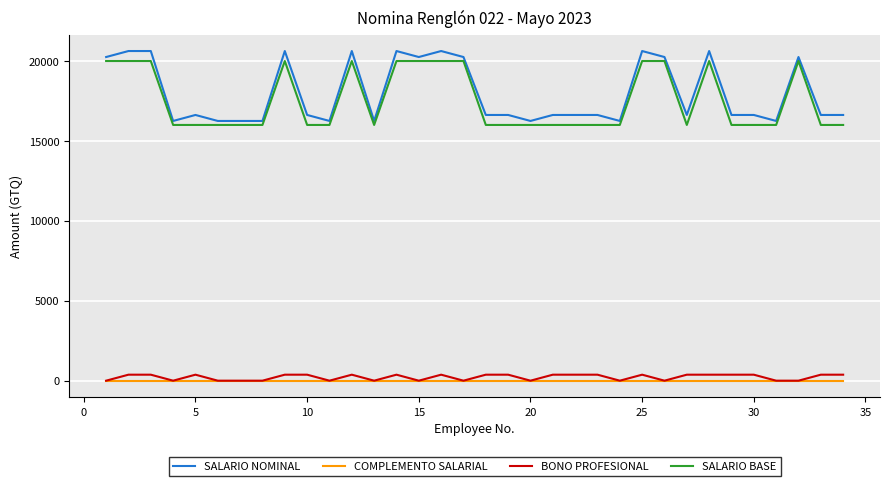

Which series has the largest range (max minus min)?

SALARIO NOMINAL